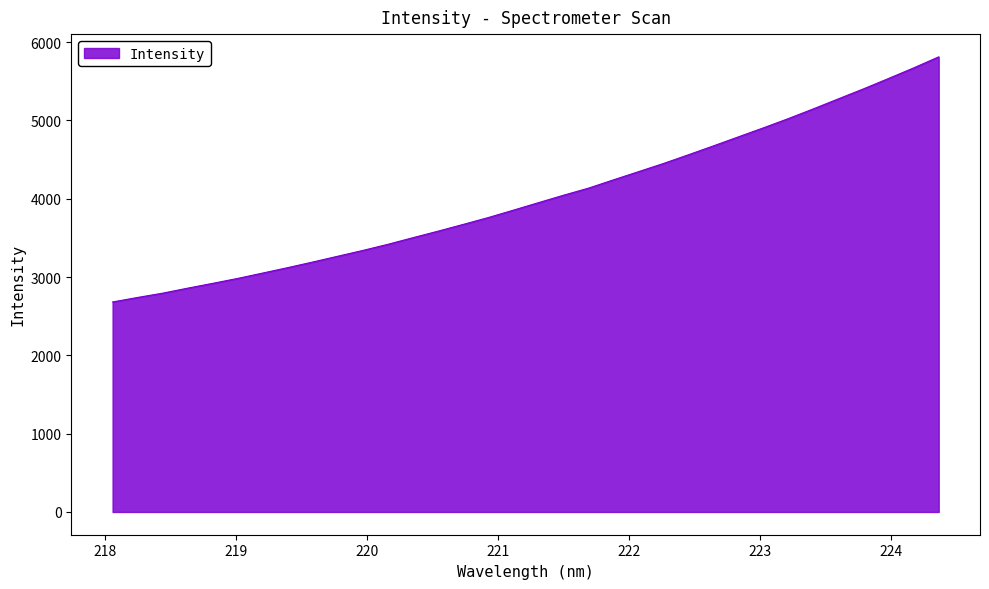

What is the difference between the maximum and minimum values?

3129.7